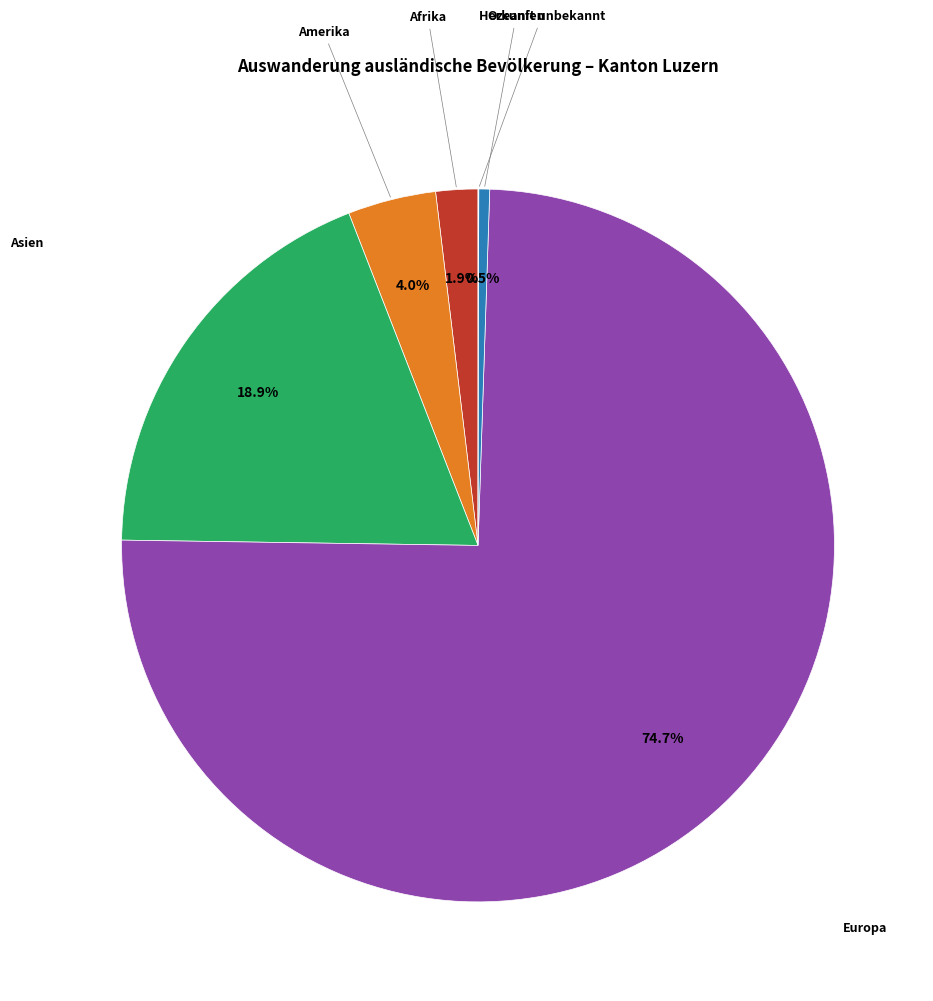

Is there any slice that represents more than half of the pie?

Yes